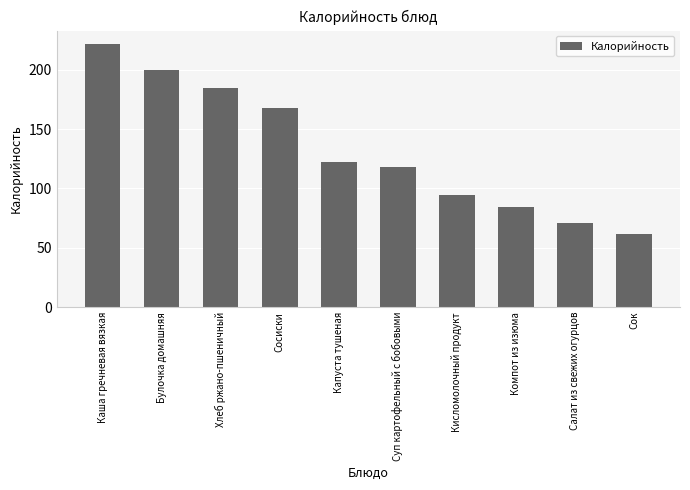

What is the difference between the maximum and minimum values?

160.1